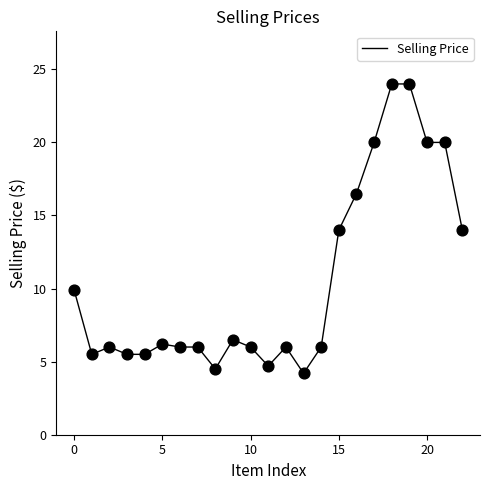

What is the maximum value shown in the chart?

24.0